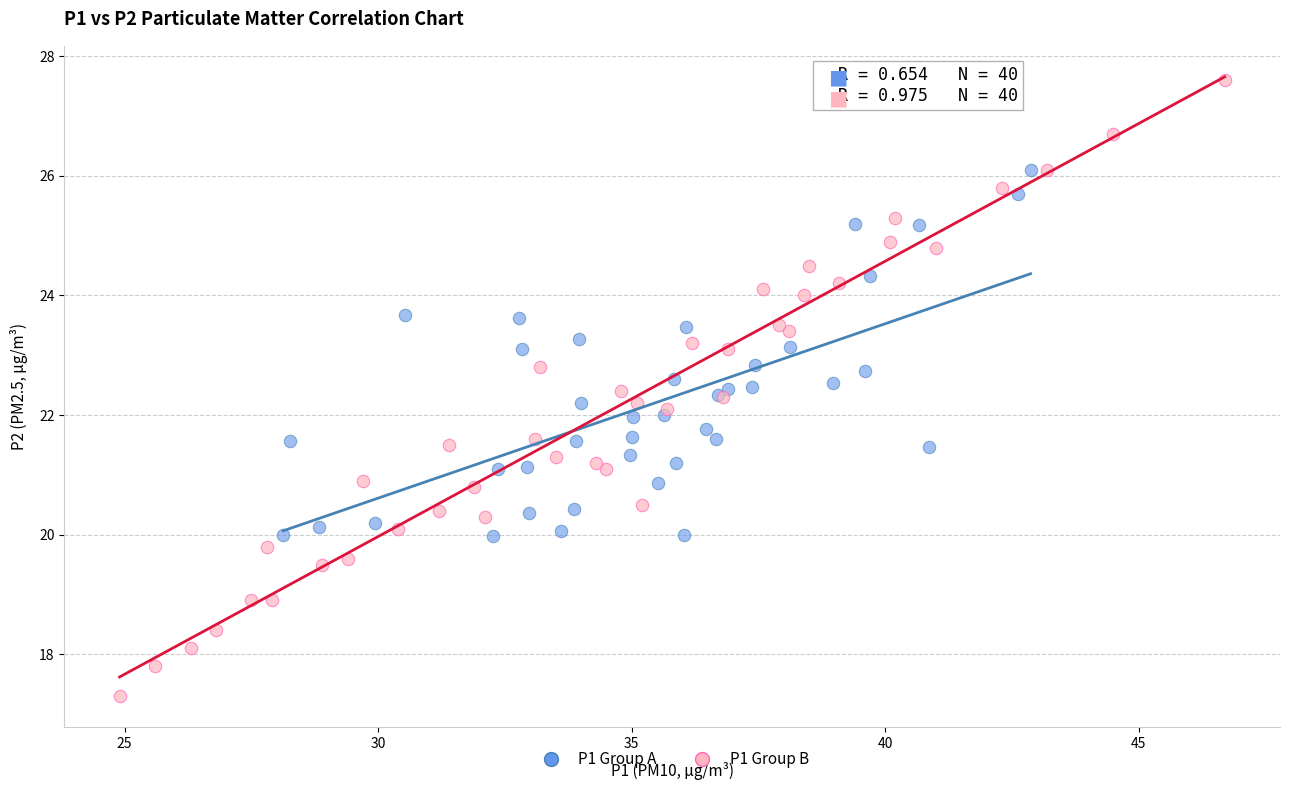

Which series has the largest Y range (max minus min)?

P1 Group B